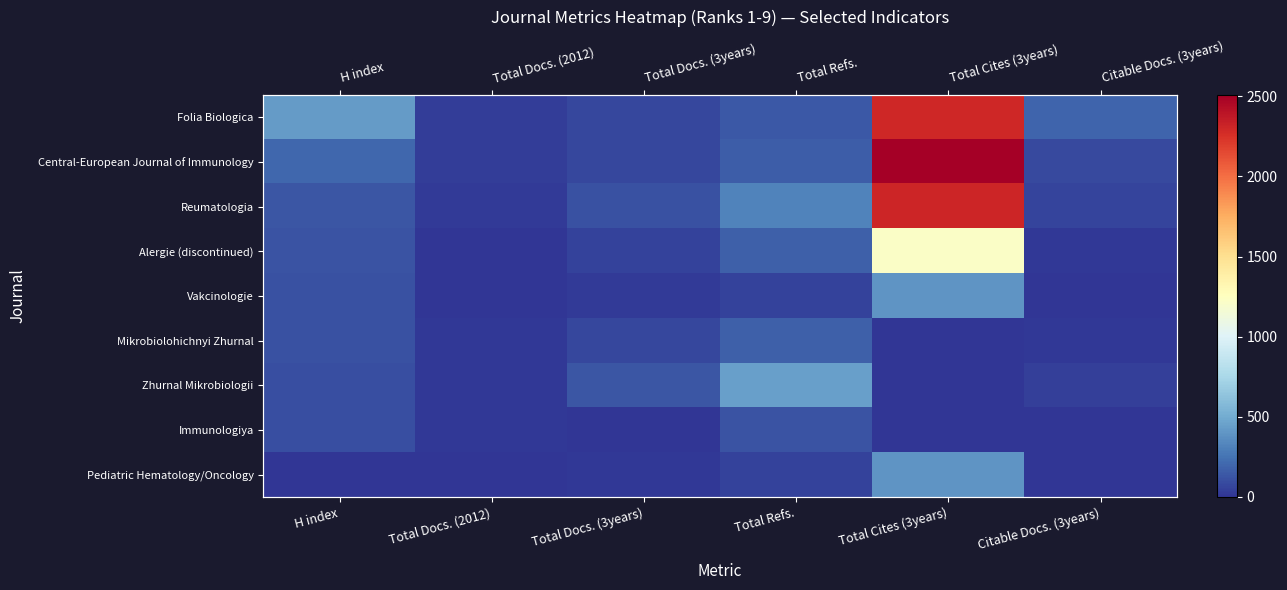

Count the number of categories in the chart.

6